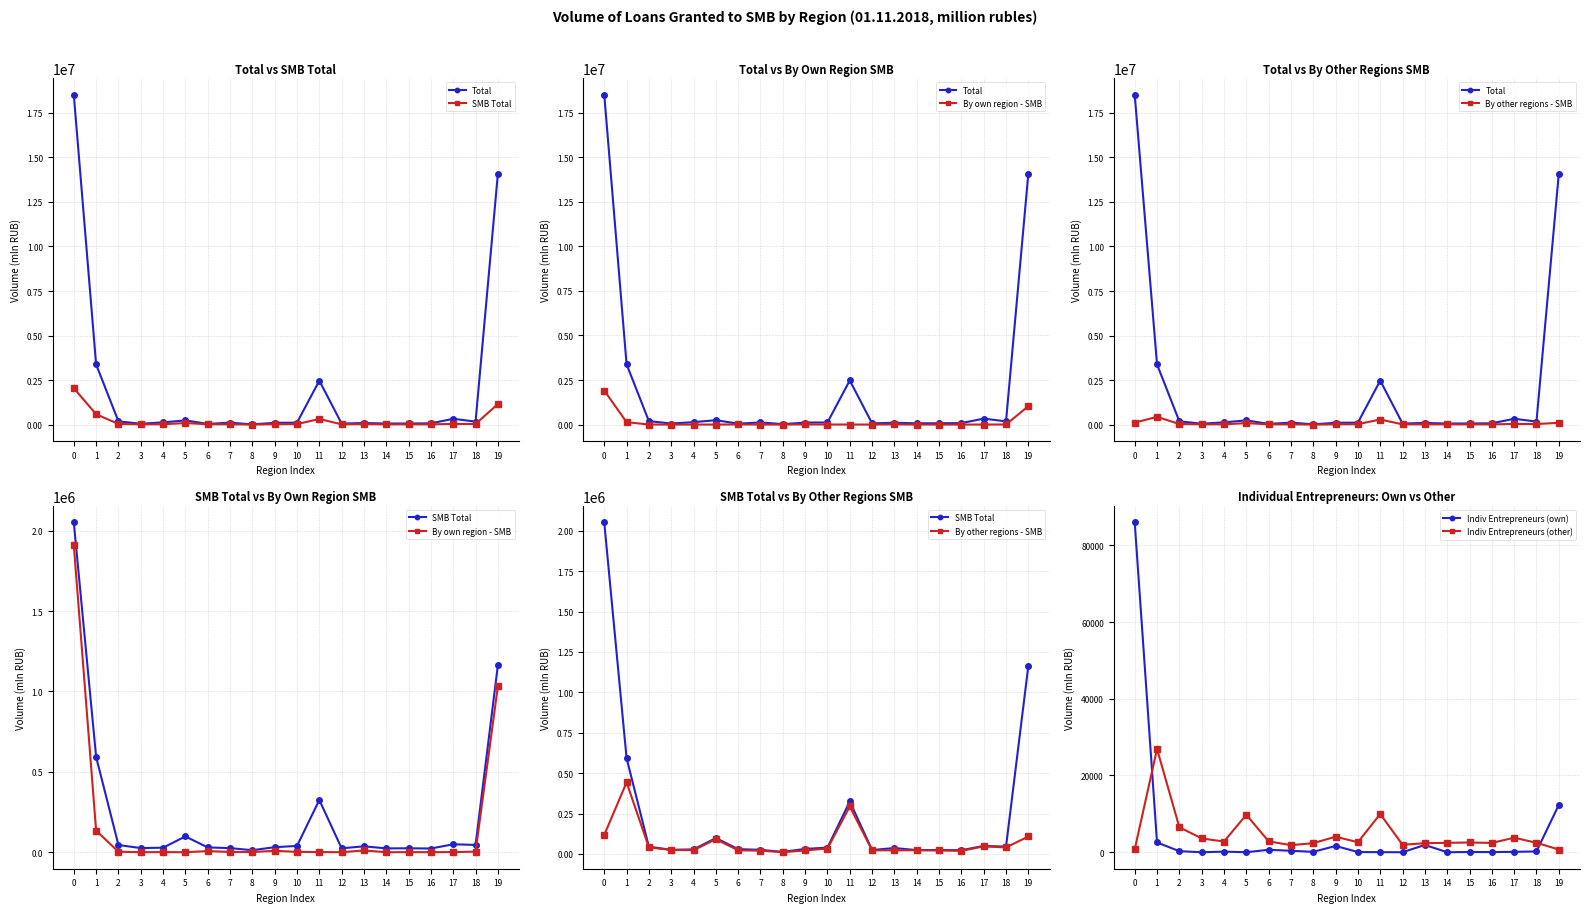

Reading left to right, transcribe all the data shown in this chart.

Total: 0=18509584	1=3384078	2=192107	3=58119	4=134422	5=245430	6=49132	7=119343	8=23542	9=109968	10=118060	11=2474905	12=65850	13=100351	14=69336	15=72970	16=80714	17=334291	18=178885	19=14082159
SMB Total: 0=2052166	1=593077	2=44920	3=25827	4=28219	5=98337	6=29917	7=25606	8=12630	9=31307	10=39161	11=324949	12=24427	13=36741	14=23810	15=24514	16=23124	17=49587	18=45406	19=1163686
By own region - SMB: 0=1910542	1=134252	2=3165	3=0	4=870	5=0	6=6991	7=1900	8=1072	9=8715	10=2249	11=1116	12=0	13=11083	14=0	15=632	16=203	17=935	18=3538	19=1032846
By other regions - SMB: 0=117748	1=442805	2=40713	3=24605	4=23643	5=91412	6=22715	7=20510	8=10713	9=21810	10=33794	11=293844	12=22312	13=22454	14=23185	15=21514	16=19363	17=46998	18=40124	19=108142
Indiv Entrepreneurs (own): 0=85978	1=2545	2=274	3=0	4=153	5=0	6=637	7=378	8=98	9=1636	10=51	11=10	12=0	13=1903	14=0	15=51	16=42	17=104	18=204	19=12338
Indiv Entrepreneurs (other): 0=741	1=26911	2=6516	3=3599	4=2788	5=9765	6=2841	7=1843	8=2360	9=4042	10=2615	11=9966	12=1937	13=2357	14=2447	15=2538	16=2424	17=3789	18=2457	19=708